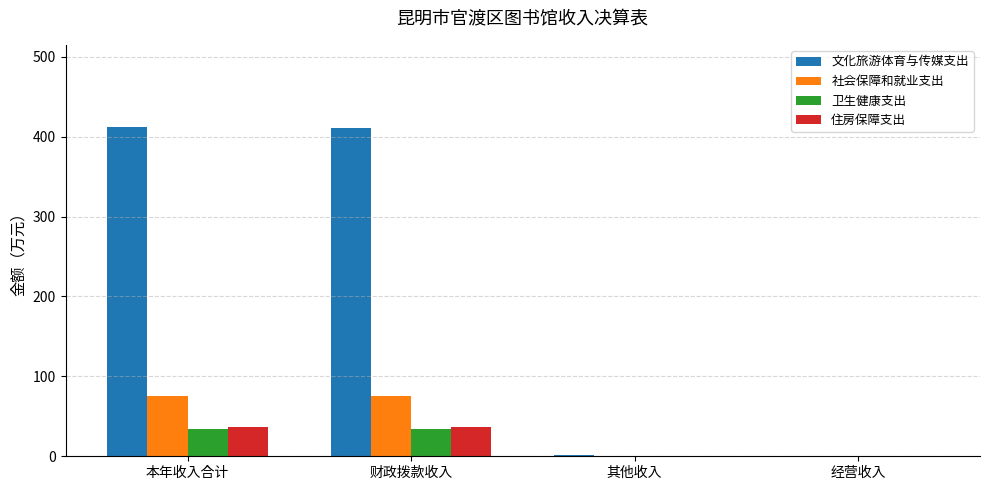

Which series changed the most between 本年收入合计 and 其他收入?

文化旅游体育与传媒支出